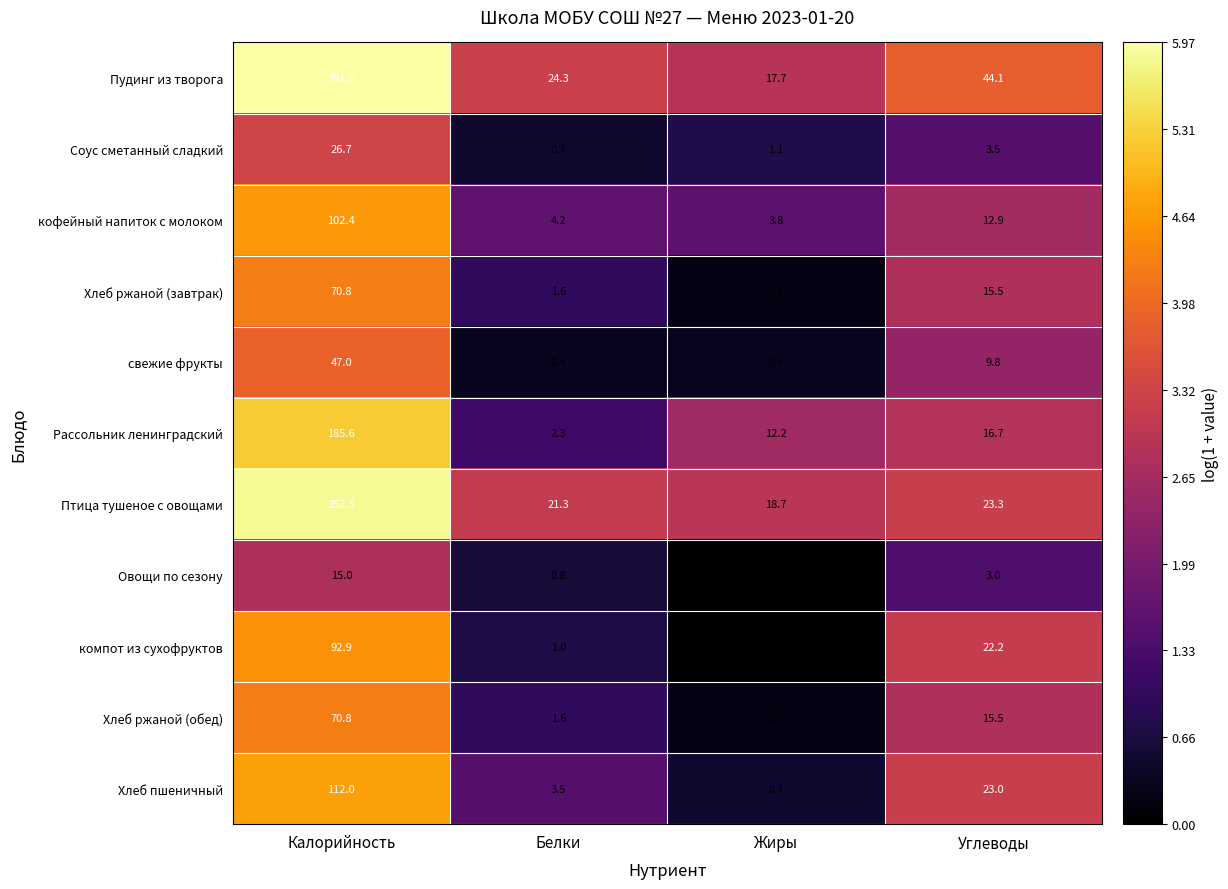

What is the difference between the highest and lowest values at Калорийность?

376.0